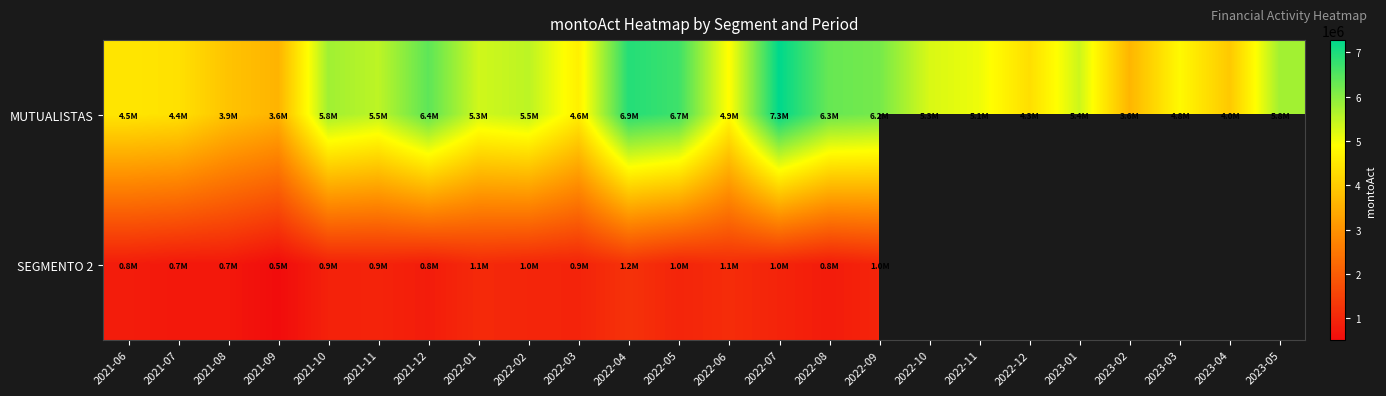

What value does the MUTUALISTAS series have at 2022-05?

6695095.8